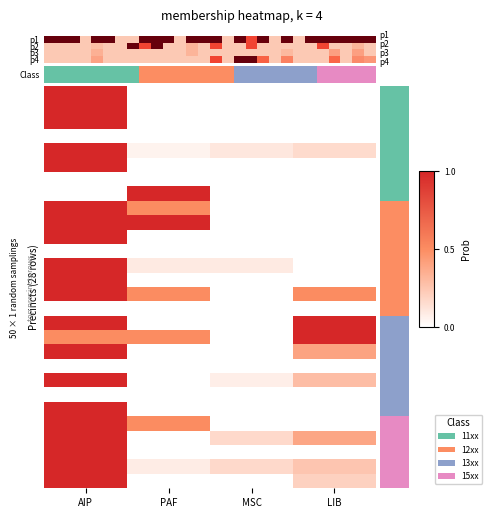

What is the total value across all series at PAF?

4.2